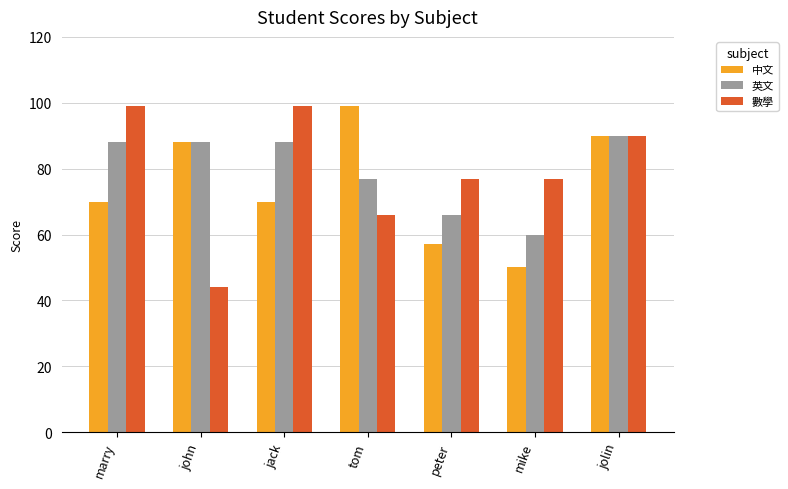

What is the maximum value shown in the chart?

99